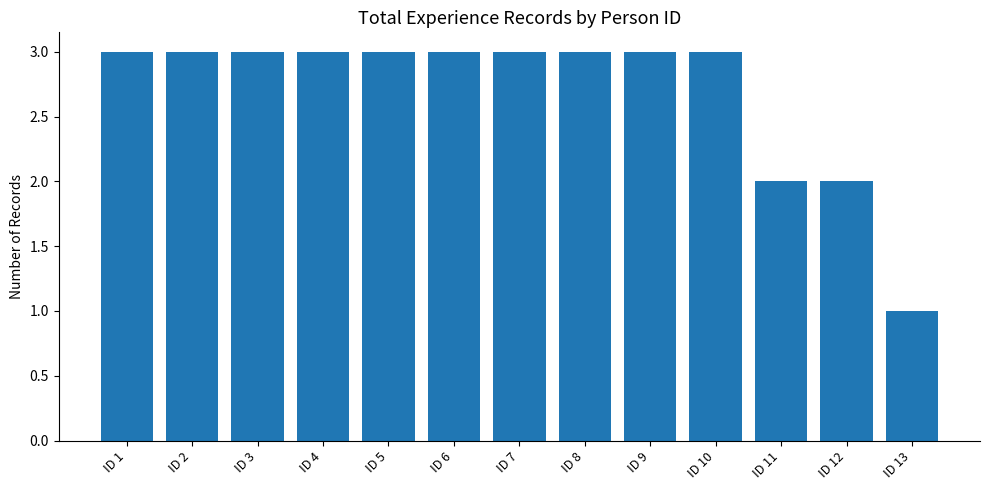

How many data points does each series have?

13